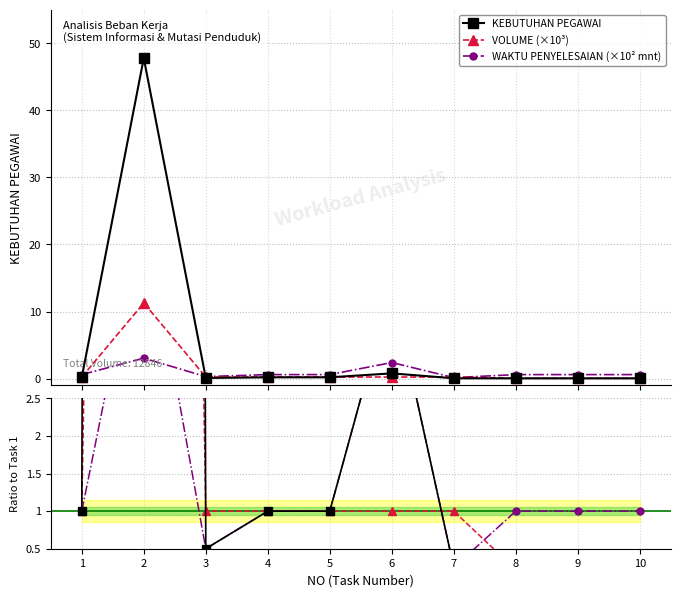

What is the difference between the maximum and minimum values in the Ratio VOLUME series?

47.8